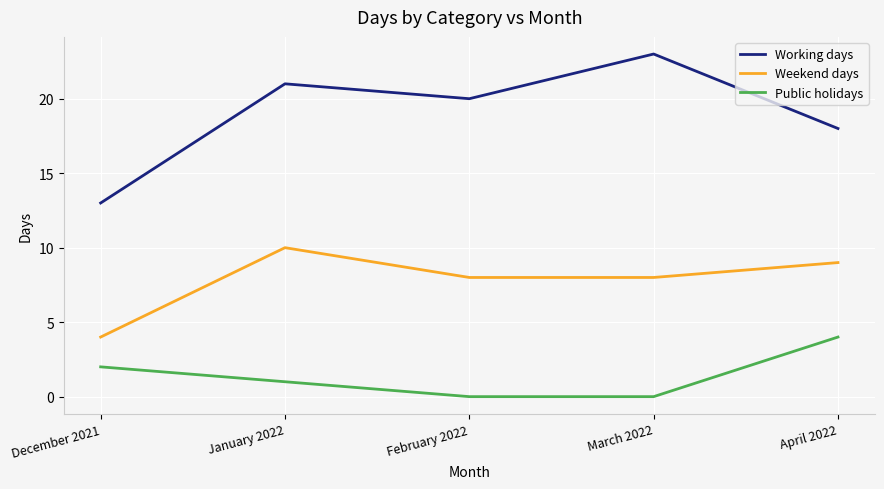

True or false: Working days and Public holidays intersect in this chart.

False